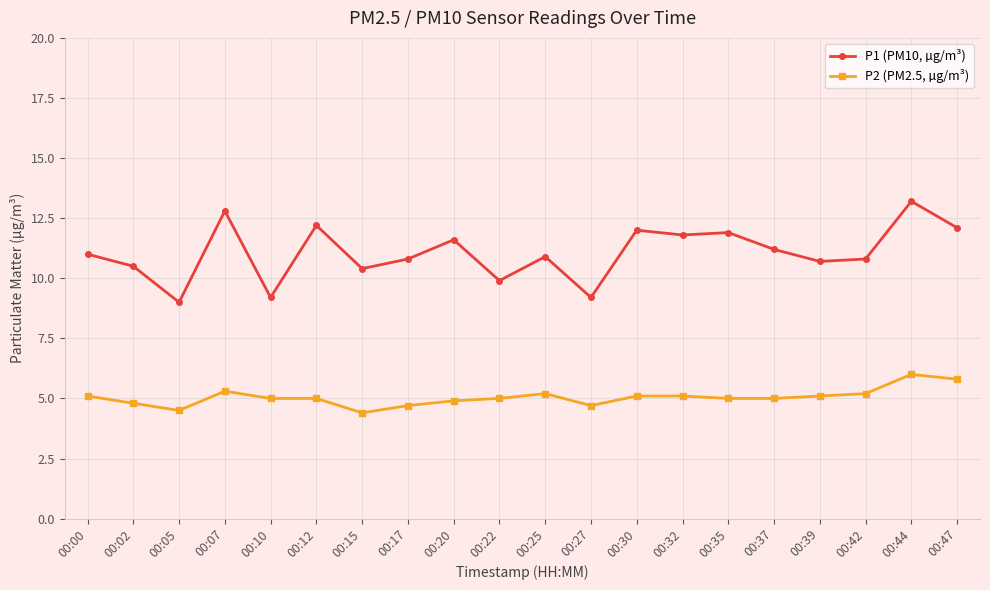

At how many categories does at least one series exceed 10?

16